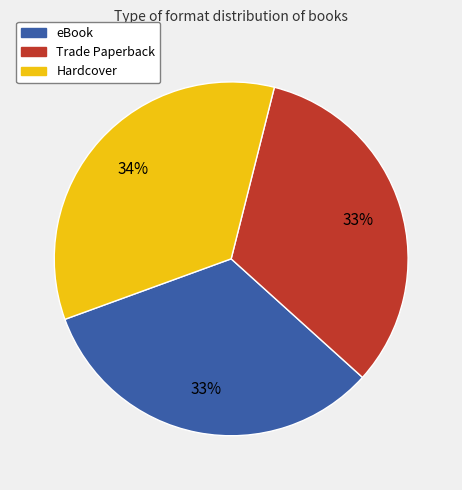

To the nearest percent, what percentage of the pie is Hardcover?

34%